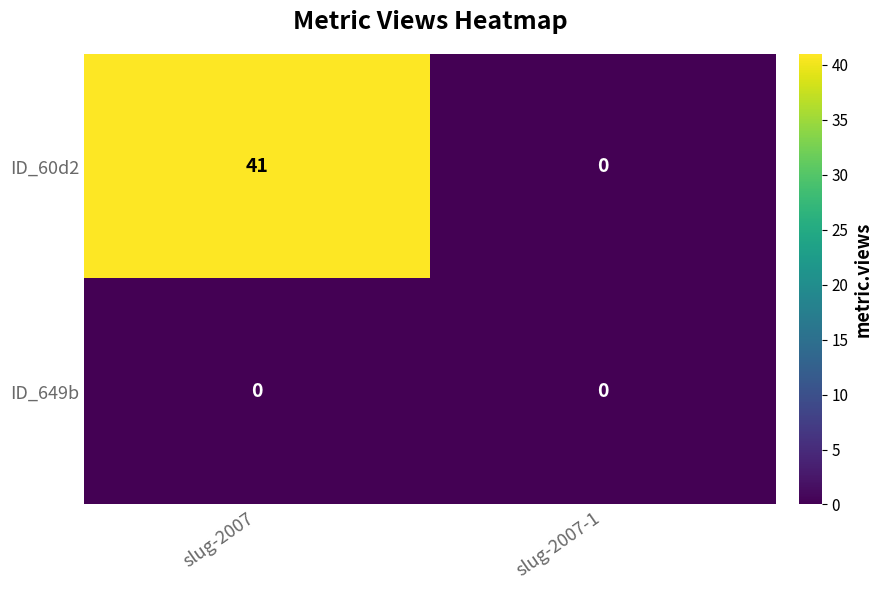

Reading left to right, what are all the values shown in this chart?

ID_60d2: 41	0
ID_649b: 0	0